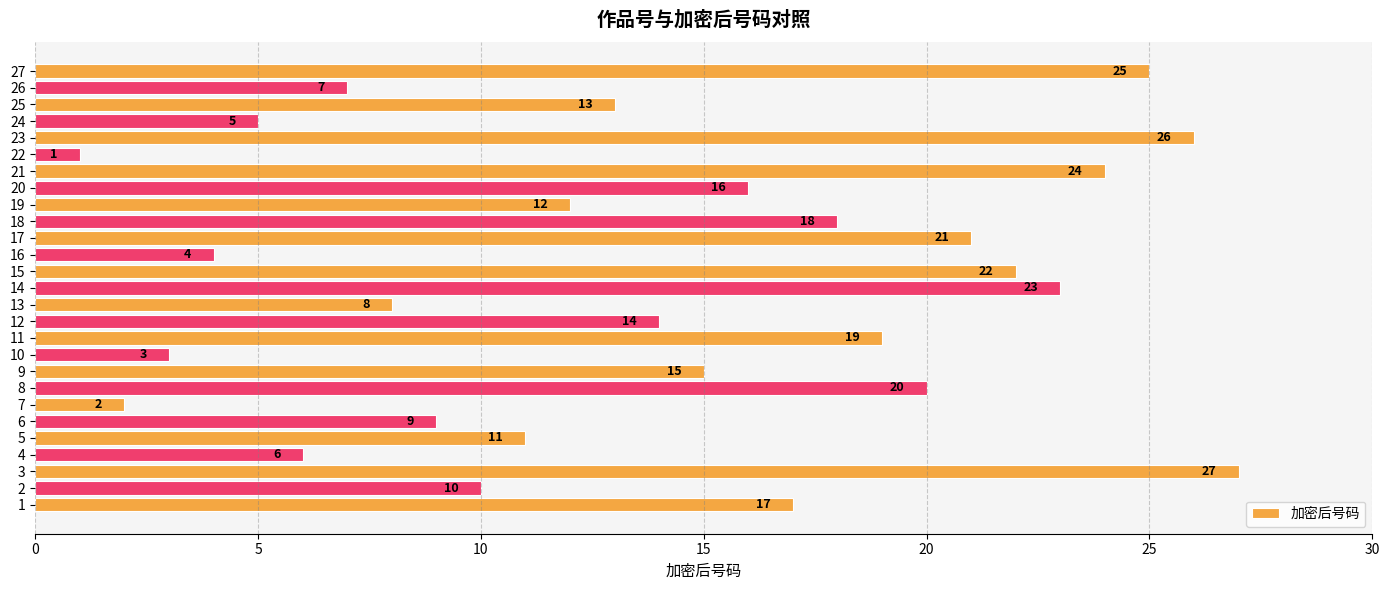

At which category does the chart reach its peak across all series?

3